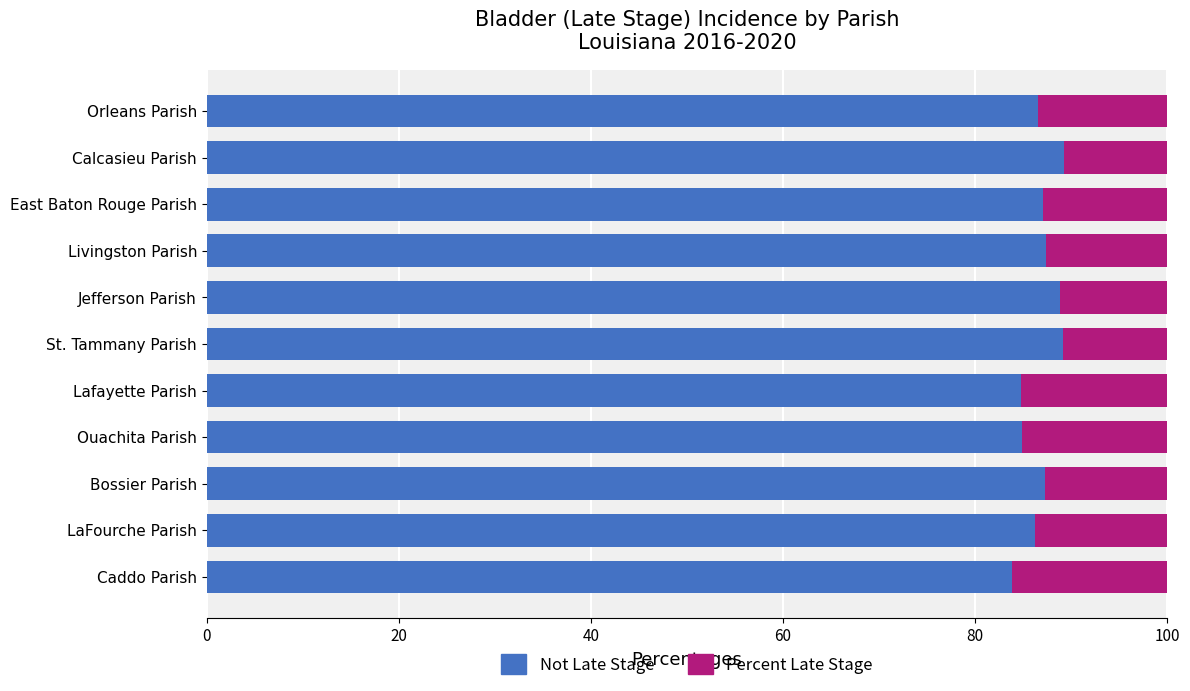

What is the total value across all series at Ouachita Parish?

100.0